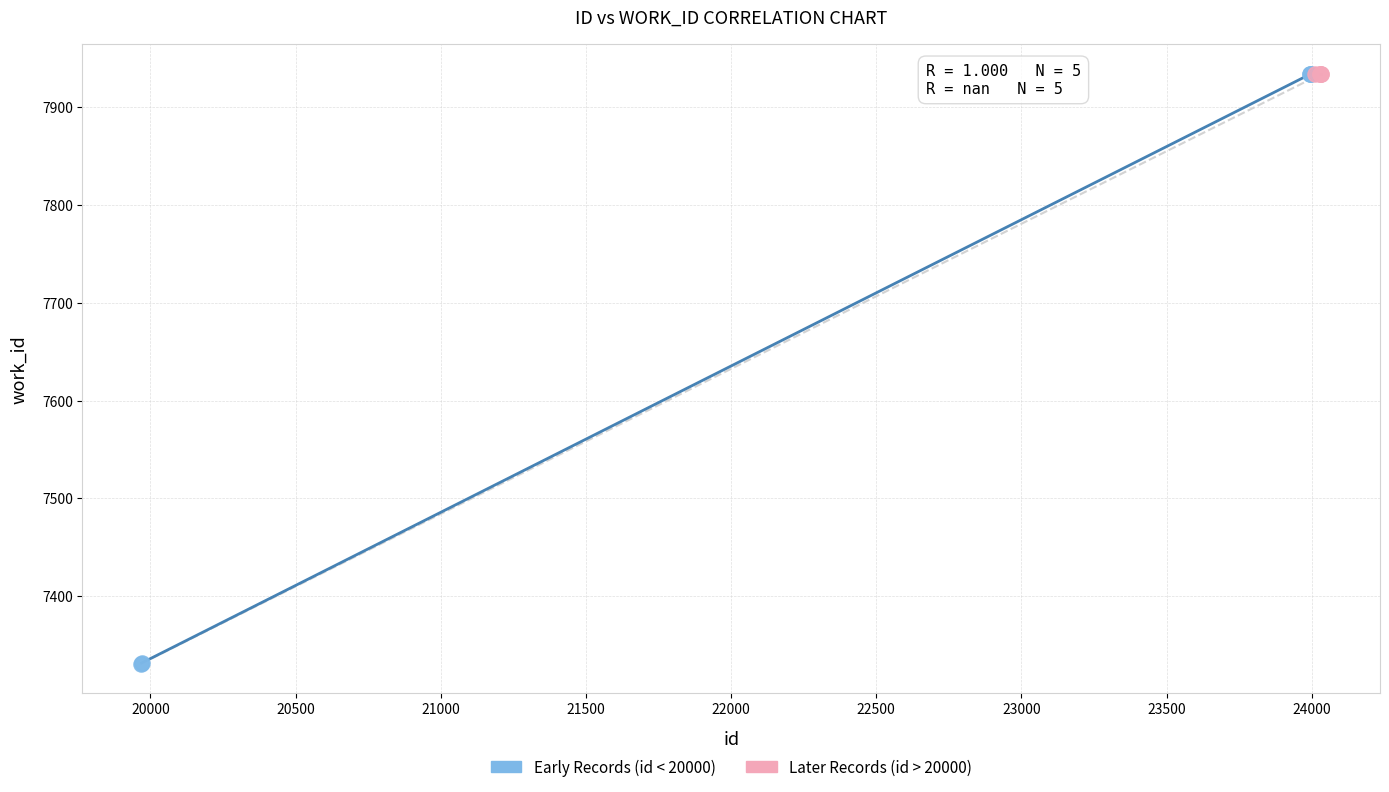

Which series reaches the minimum Y coordinate?

Early Records (id < 20000)